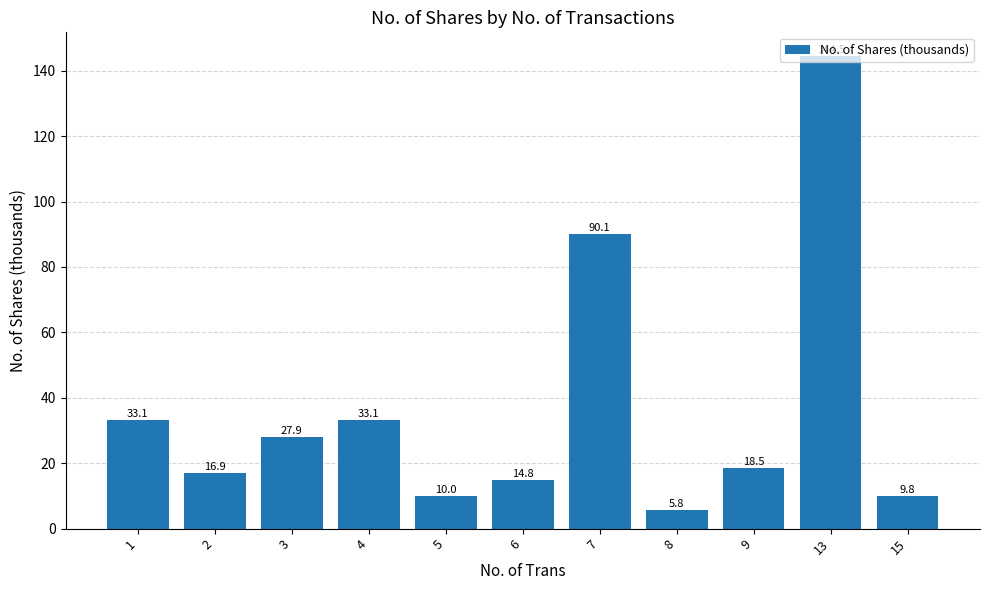

Which has a higher value, 6 or 1?

1